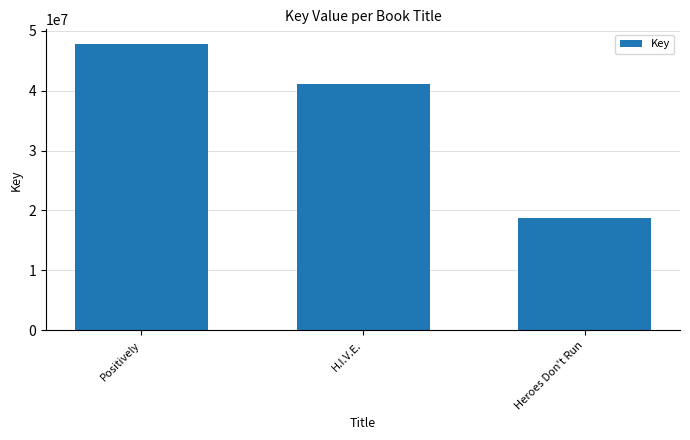

Where is the data nearest to the value 33284338?

H.I.V.E.